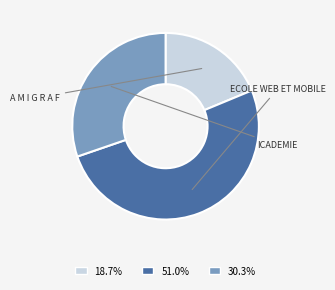

Which category has the biggest portion of the pie?

ECOLE WEB ET MOBILE